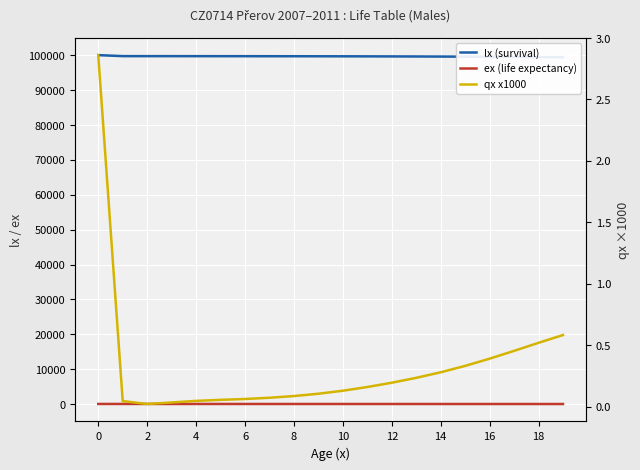

True or false: ex (life expectancy) and qx x1000 intersect in this chart.

False